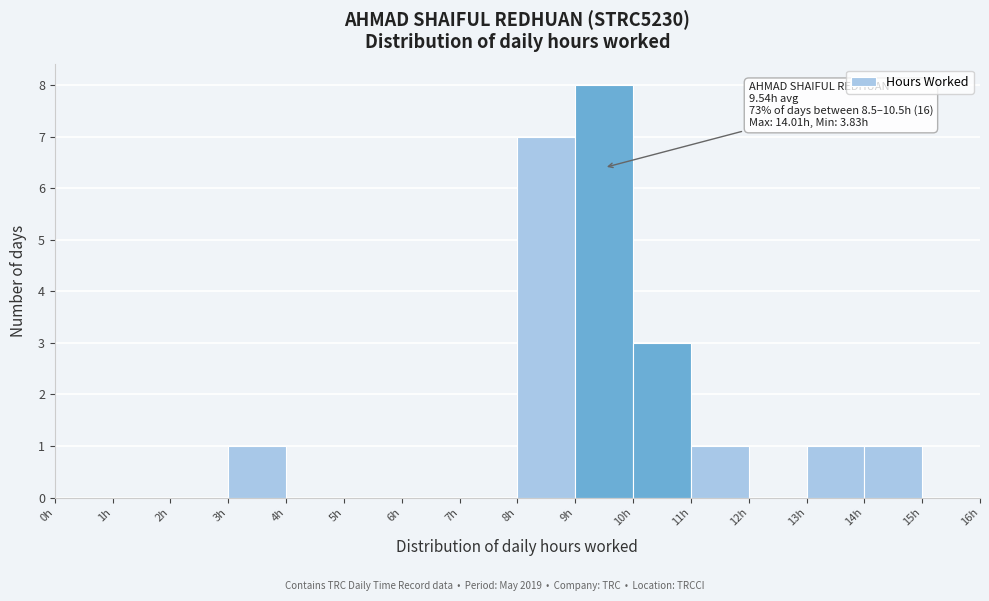

Over which range of the x-axis is the bar tallest?

9 to 10